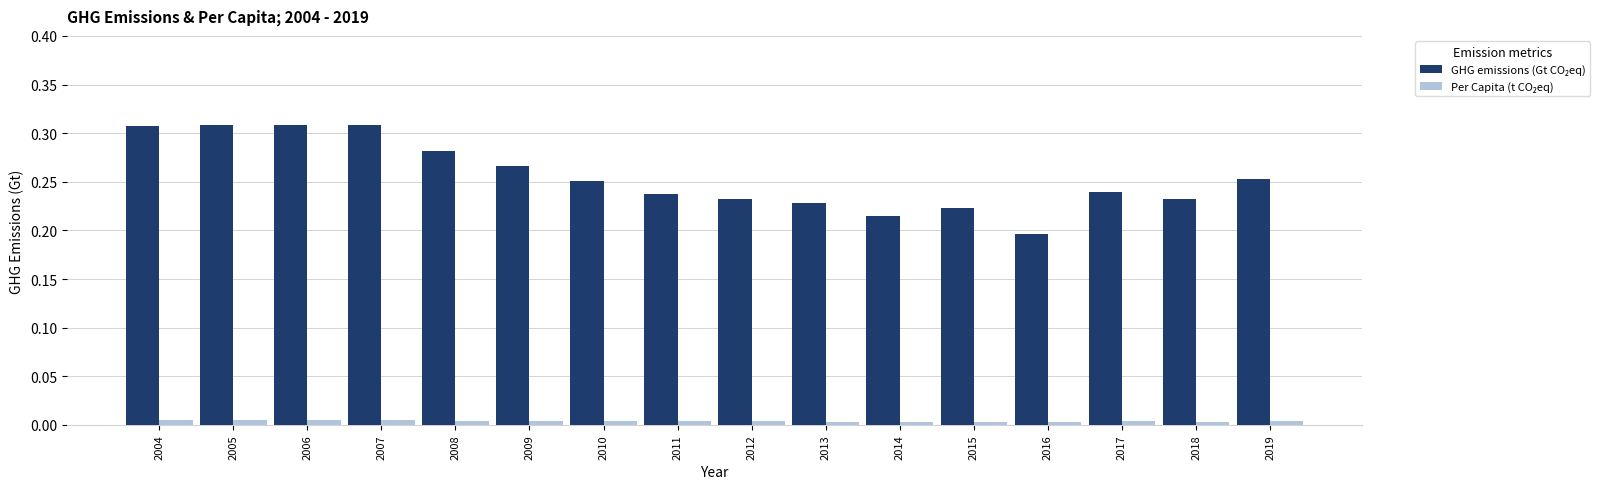

At which label is GHG emissions (Gt CO₂eq) closest to 0?

2016